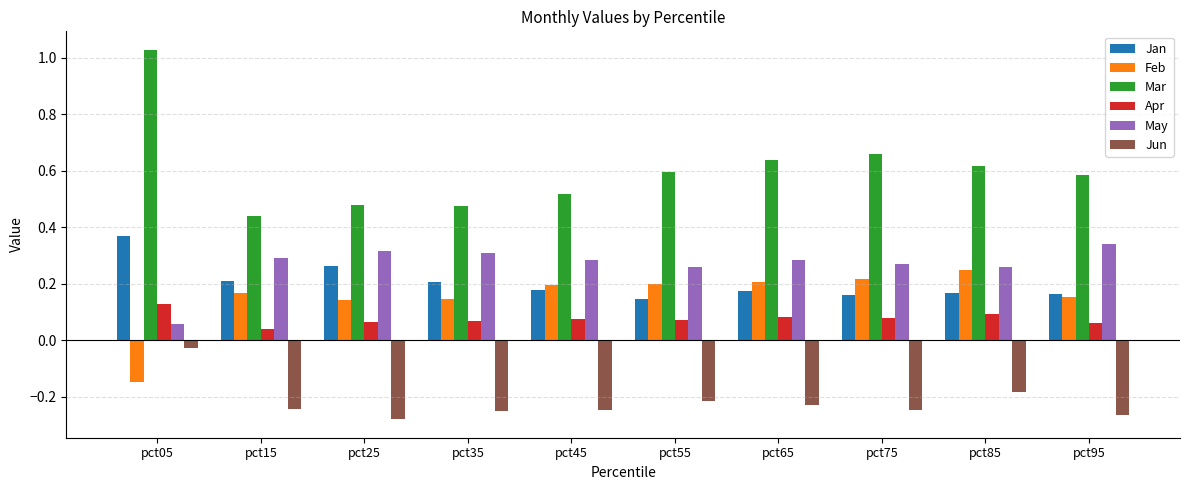

How many categories are shown in the chart?

10